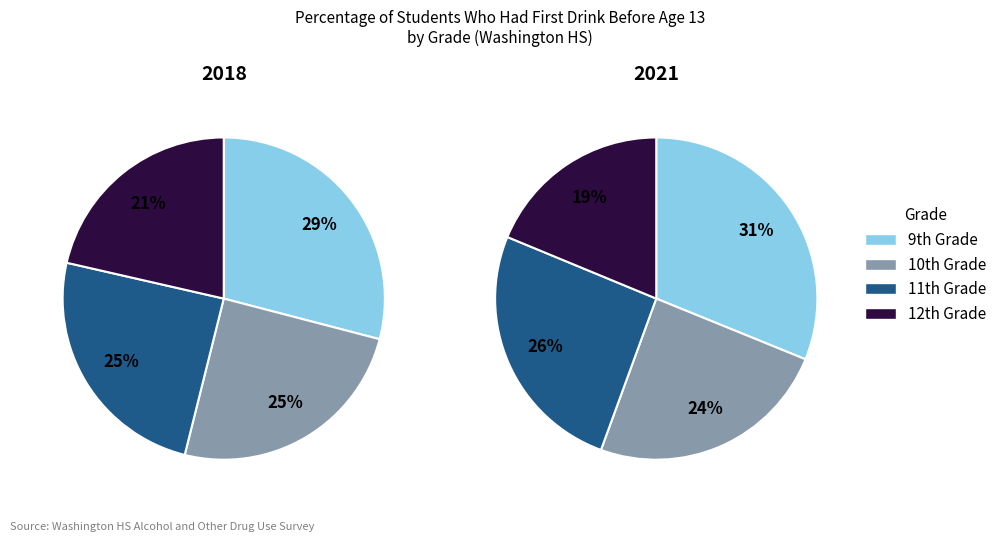

Which slice is the largest?

9th Grade